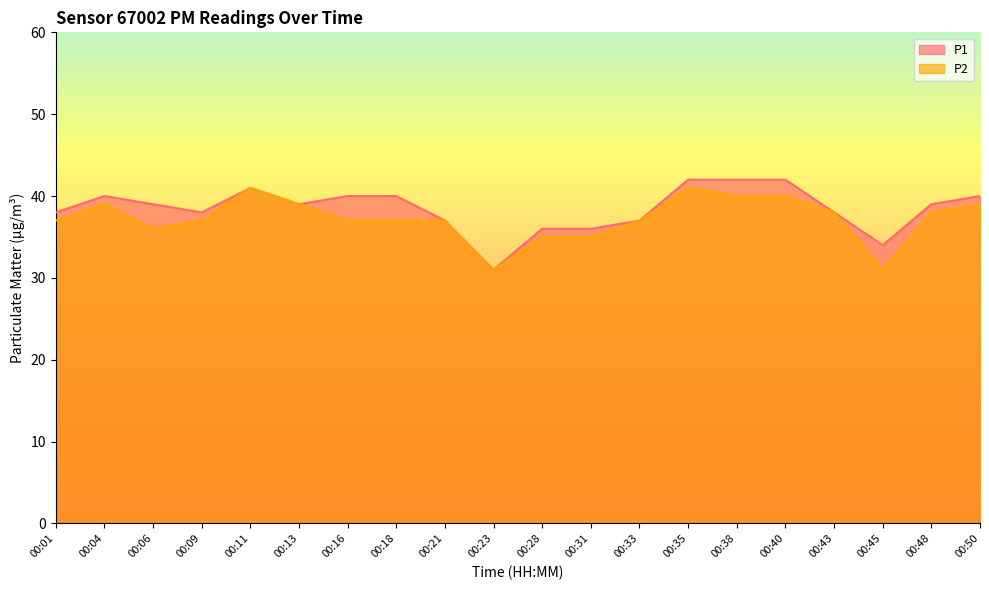

The value of P1 at 00:38 is 42. True or false?

True